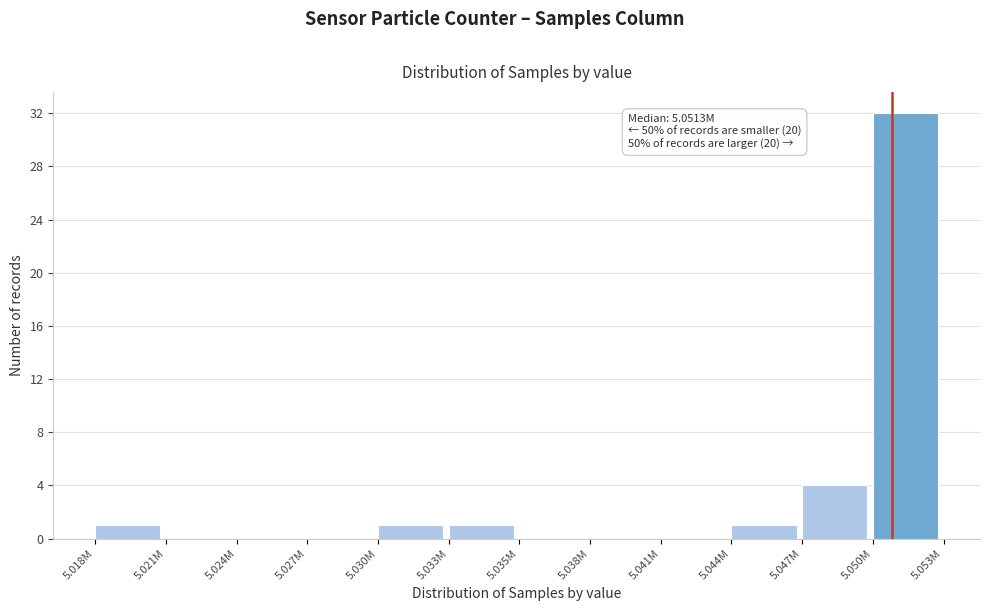

Reading right to left, transcribe all the data shown in this chart.

5.050M=32	5.047M=4	5.044M=1	5.041M=0	5.038M=0	5.035M=0	5.033M=1	5.030M=1	5.027M=0	5.024M=0	5.021M=0	5.018M=1